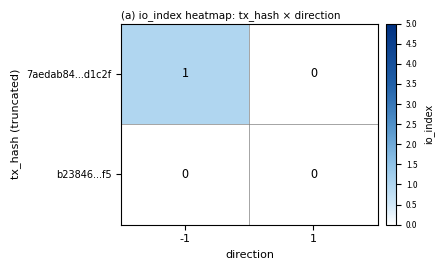

How many data points does each series have?

2